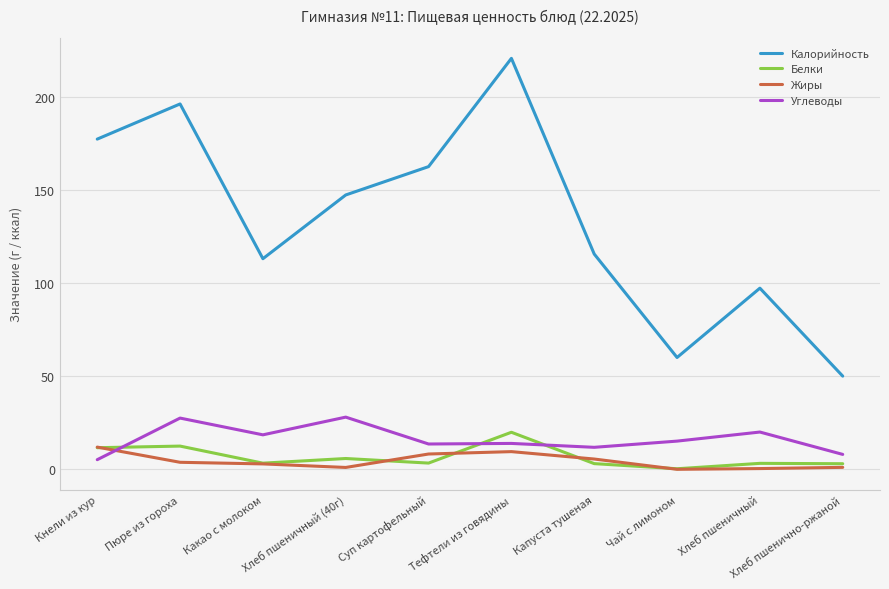

What is the sum of the Углеводы values at Капуста тушеная and Тефтели из говядины?

25.7